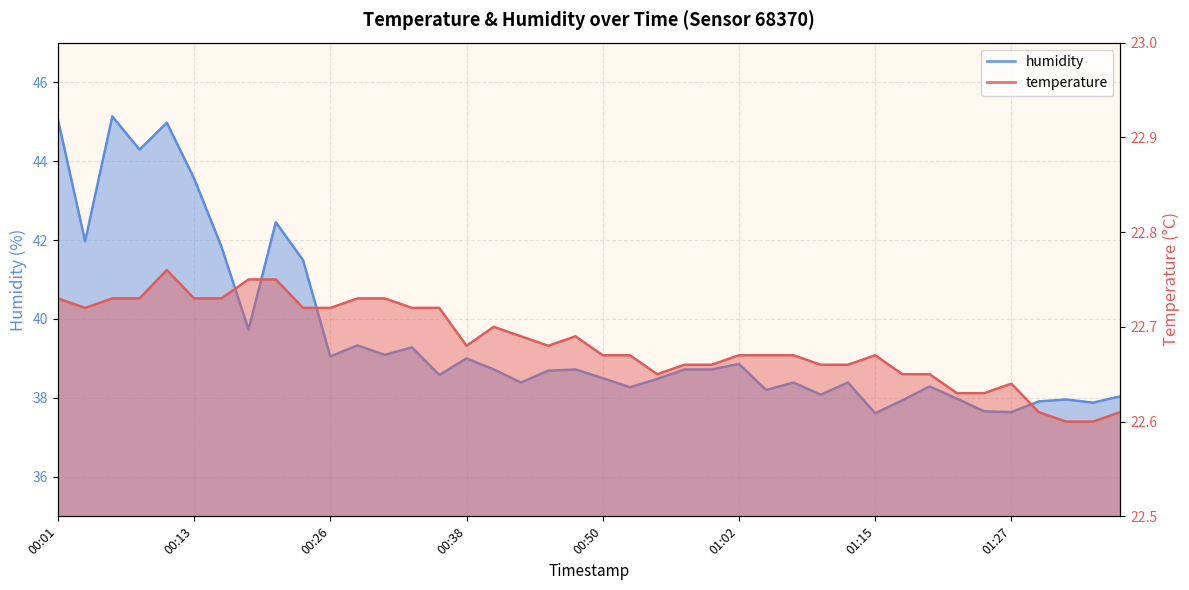

Reading left to right, transcribe all the data shown in this chart.

temperature: 22.7	22.7	22.7	22.7	22.8	22.7	22.7	22.8	22.8	22.7	22.7	22.7	22.7	22.7	22.7	22.7	22.7	22.7	22.7	22.7	22.7	22.7	22.6	22.7	22.7	22.7	22.7	22.7	22.7	22.7	22.7	22.6	22.6	22.6	22.6	22.6	22.6	22.6	22.6	22.6
humidity: 45.1	42.0	45.1	44.3	45.0	43.6	41.8	39.7	42.5	41.5	39.0	39.3	39.1	39.3	38.6	39.0	38.7	38.4	38.7	38.7	38.5	38.3	38.5	38.7	38.7	38.9	38.2	38.4	38.1	38.4	37.6	37.9	38.3	38.0	37.7	37.6	37.9	38.0	37.9	38.0